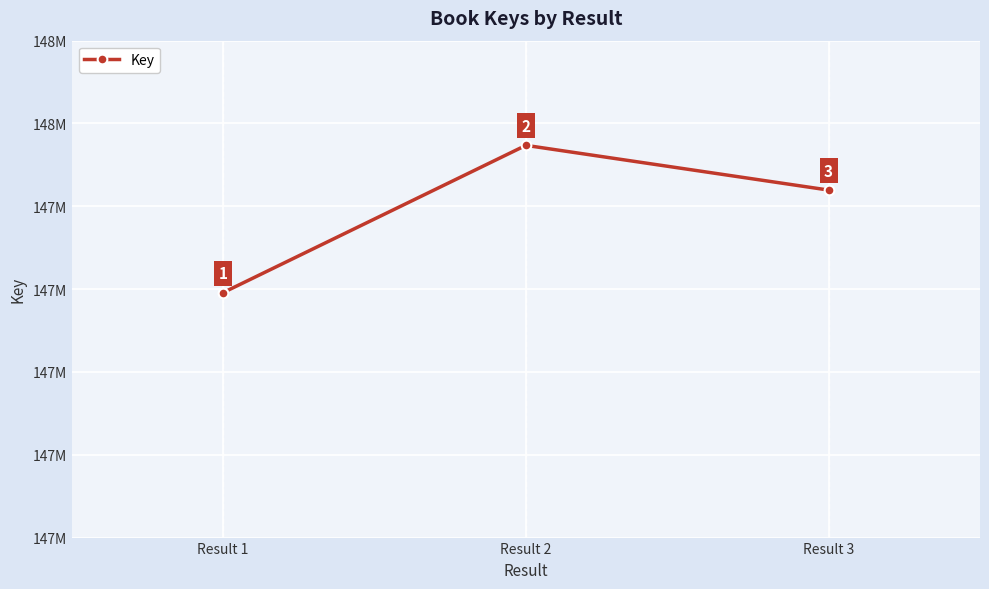

What is the change in value from Result 1 to Result 3?

+2476